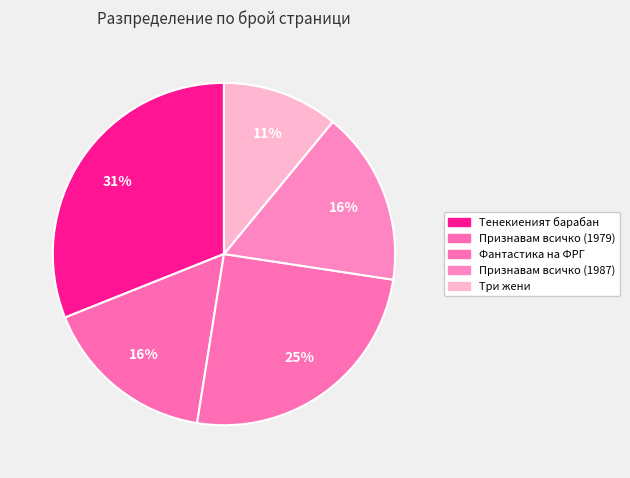

Between Признавам всичко (1979) and Признавам всичко (1987), which is larger?

Признавам всичко (1979)